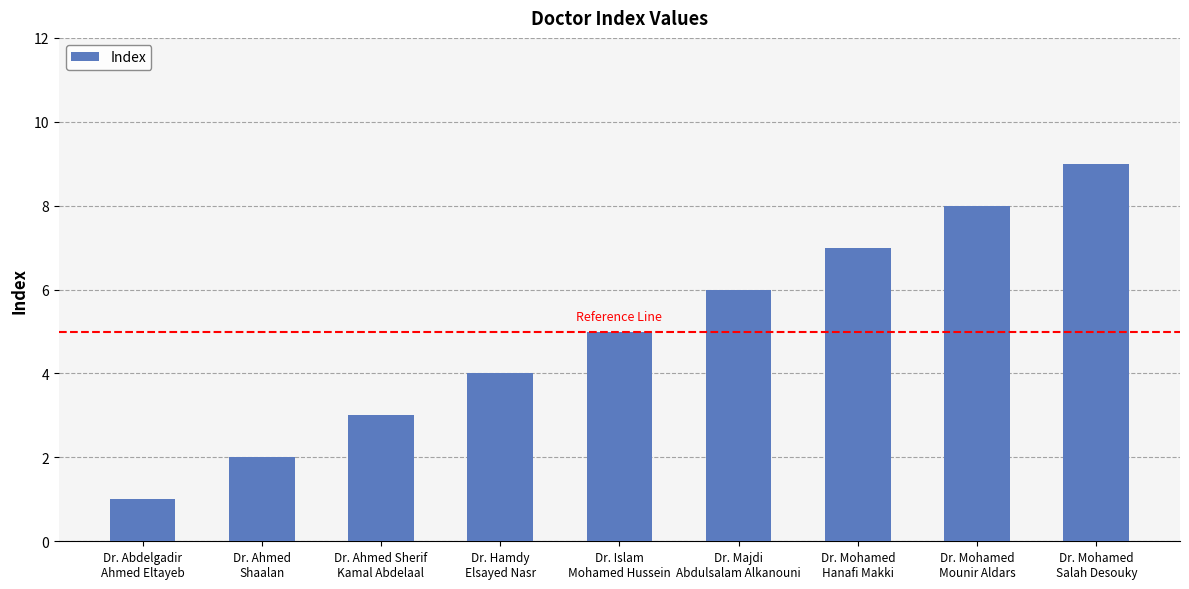

What is the label of the 7th bar from the right?

Dr. Ahmed Sherif
Kamal Abdelaal